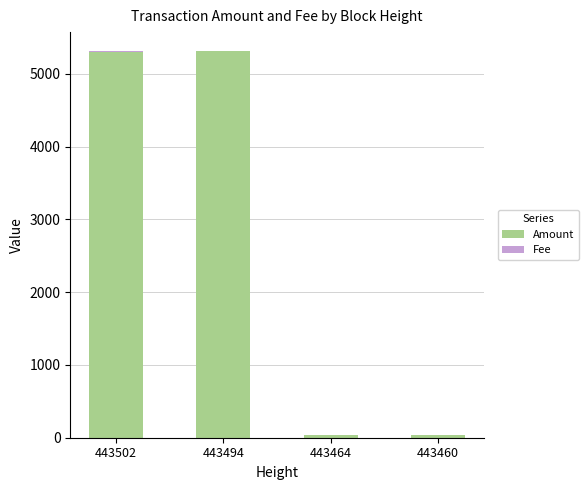

The Amount series shows 8479 at 443494. True or false?

False